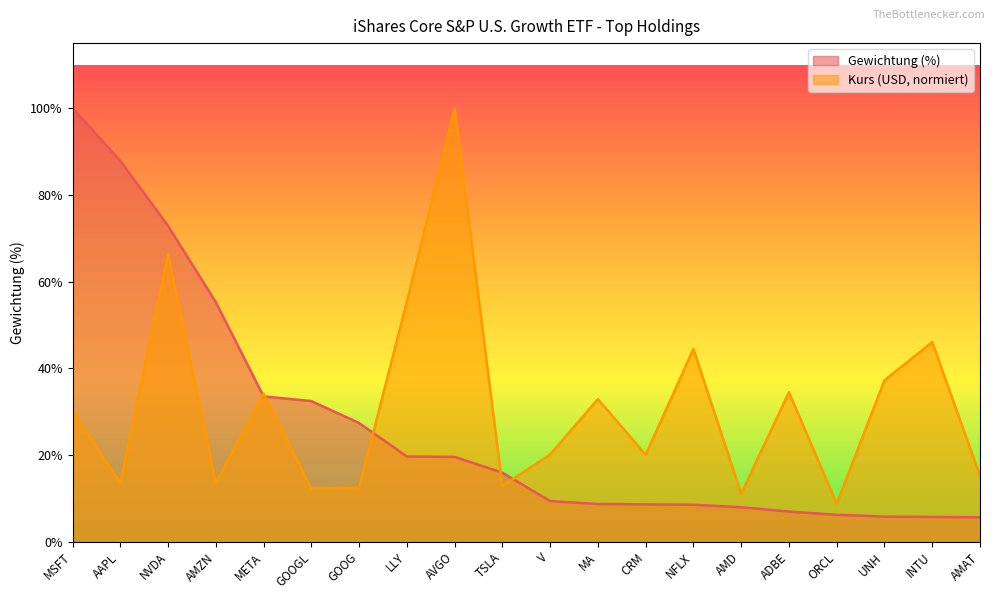

Rank the categories by Gewichtung (%) value from highest to lowest.

MSFT, AAPL, NVDA, AMZN, META, GOOGL, GOOG, LLY, AVGO, TSLA, V, MA, CRM, NFLX, AMD, ADBE, ORCL, UNH, INTU, AMAT